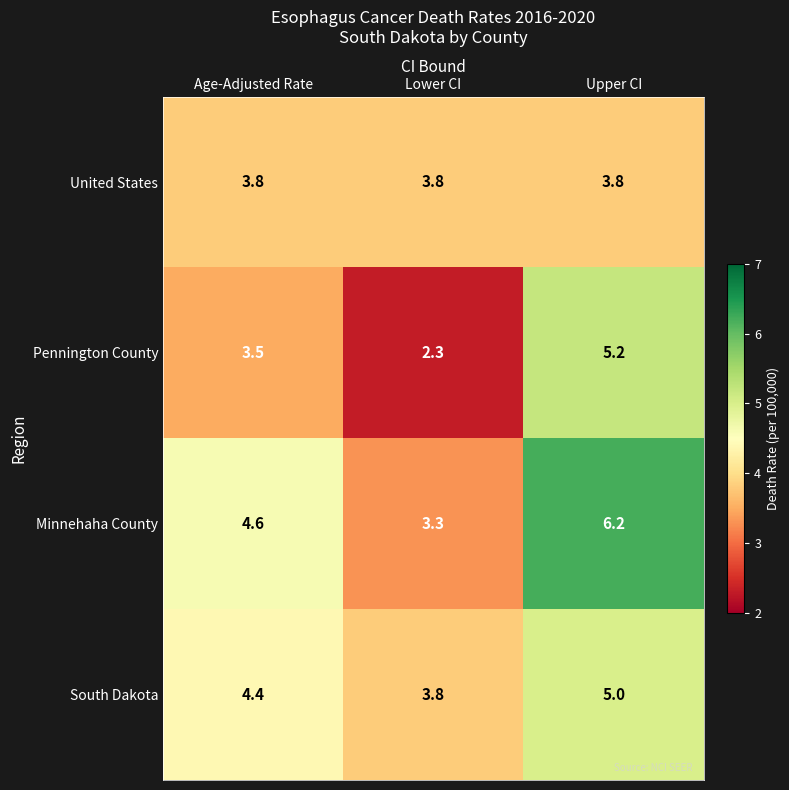

Which series has the largest total across all categories?

Minnehaha County